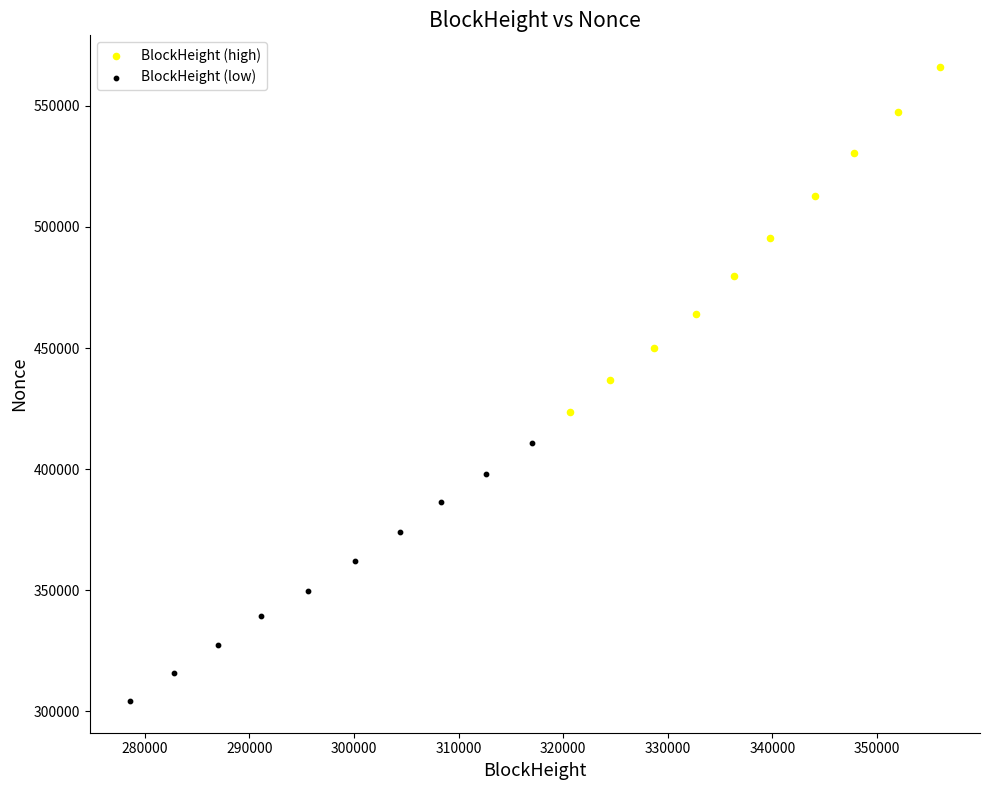

Which series has the widest spread of Y values?

BlockHeight (high)